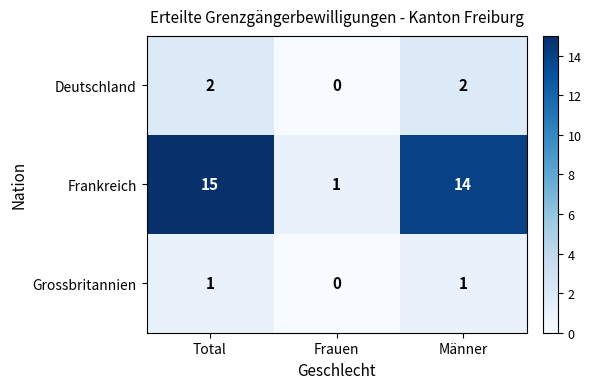

How many data points in Deutschland are less than 2?

1